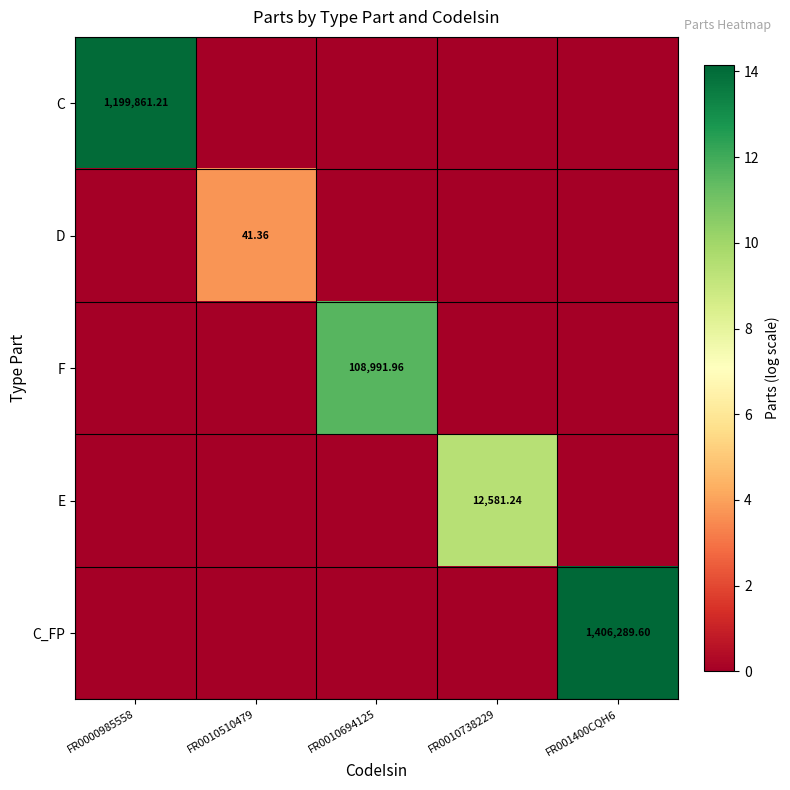

What is the difference between the C_FP values at FR001400CQH6 and FR0010694125?

14.2